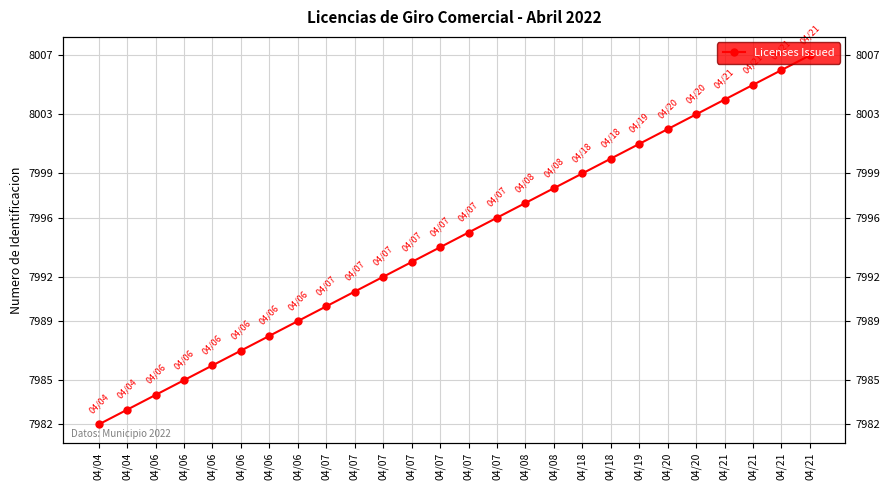

True or false: the data has more than 0 interior local peaks.

False